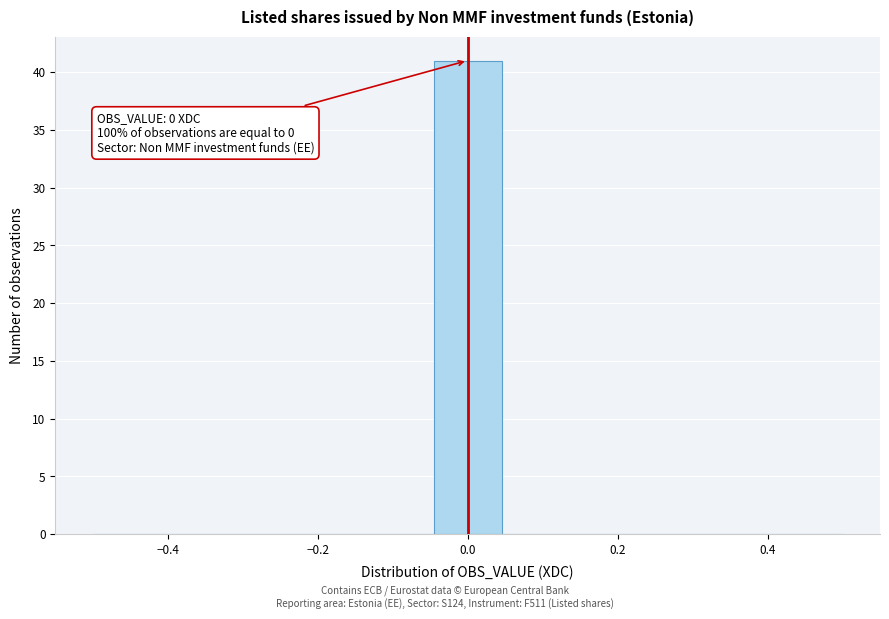

Over which range of the x-axis is the bar tallest?

-0.04 to 0.04